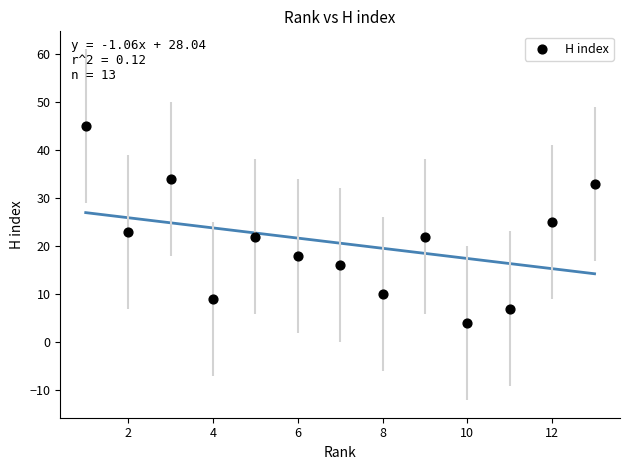

What is the range of X values (max minus min)?

12